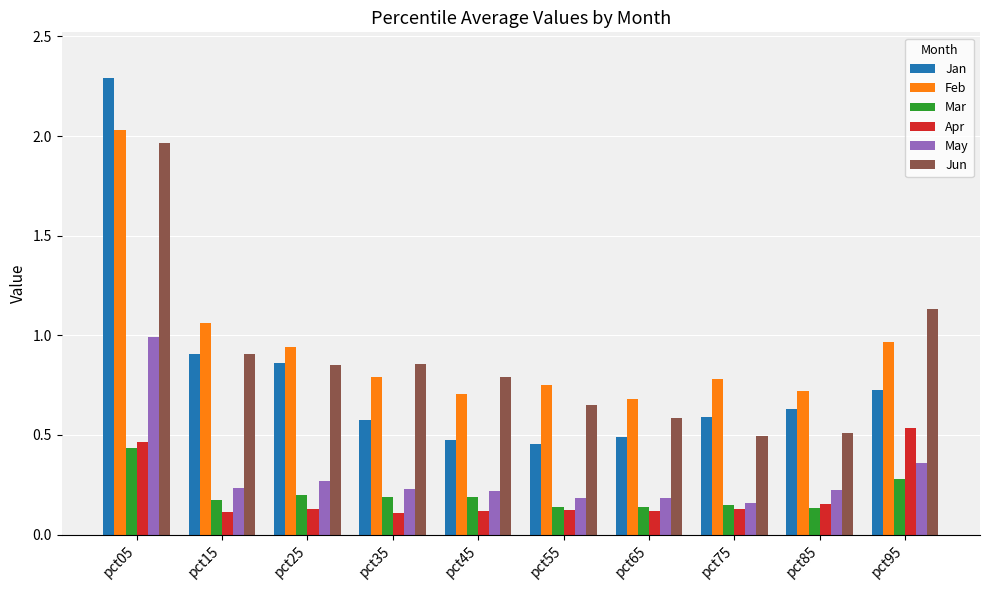

What are all the series names shown in the legend?

Jan, Feb, Mar, Apr, May, Jun